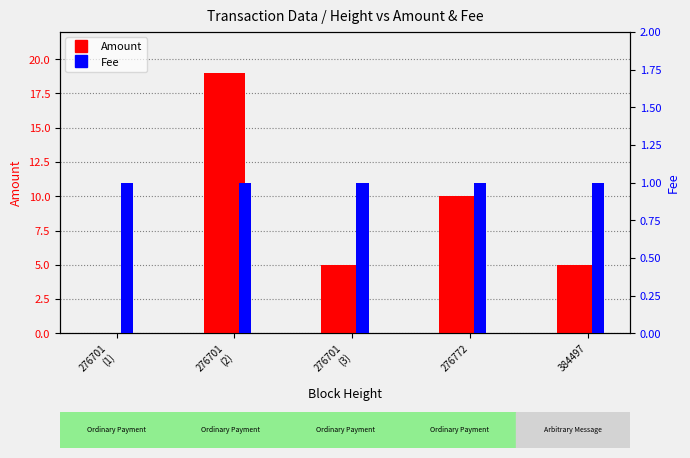

What is the sum of all Amount values?

39